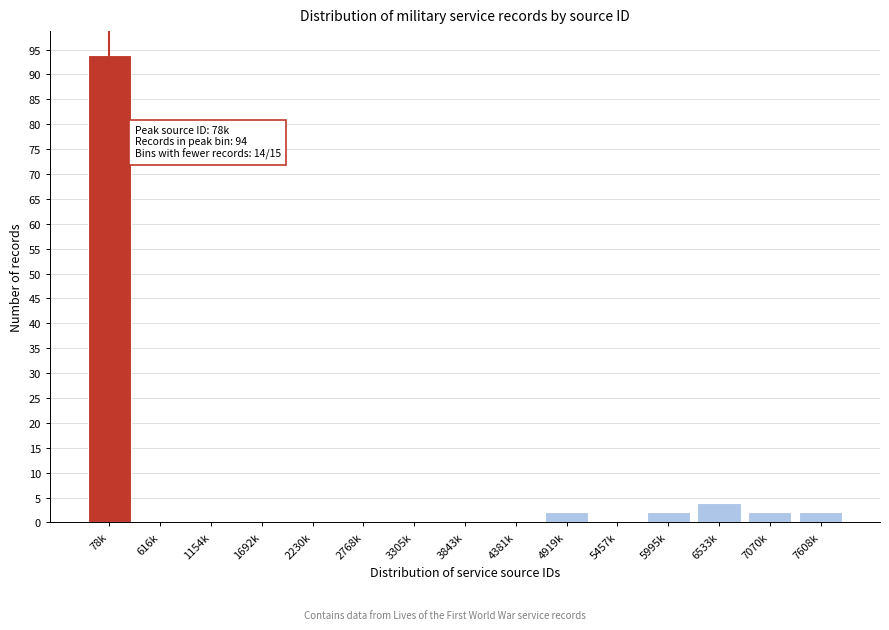

Reading left to right, extract all data points from this chart.

78k=94	616k=0	1154k=0	1692k=0	2230k=0	2768k=0	3305k=0	3843k=0	4381k=0	4919k=2	5457k=0	5995k=2	6533k=4	7070k=2	7608k=2